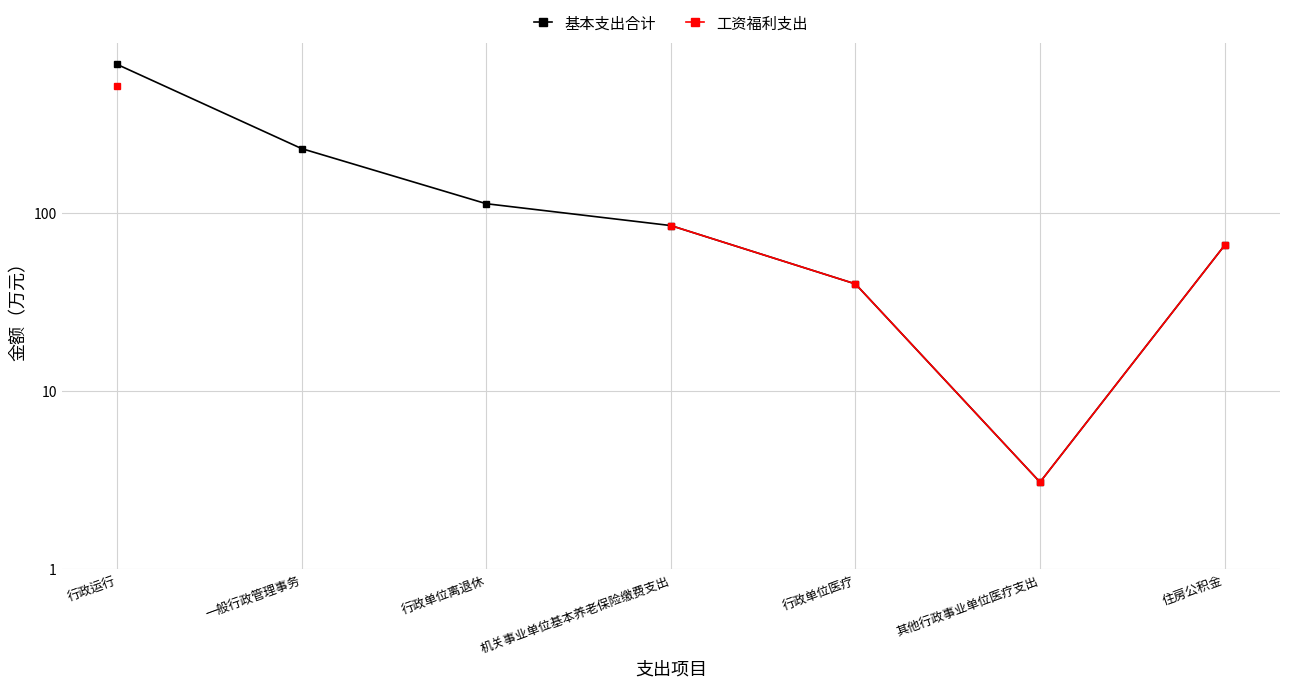

Between 行政运行 and 其他行政事业单位医疗支出, which is larger?

行政运行